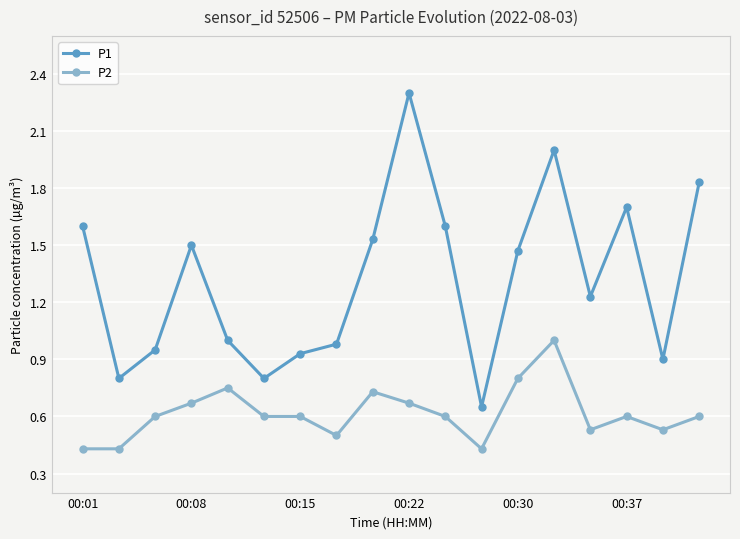

What is the difference between the maximum and minimum values in the P2 series?

0.6